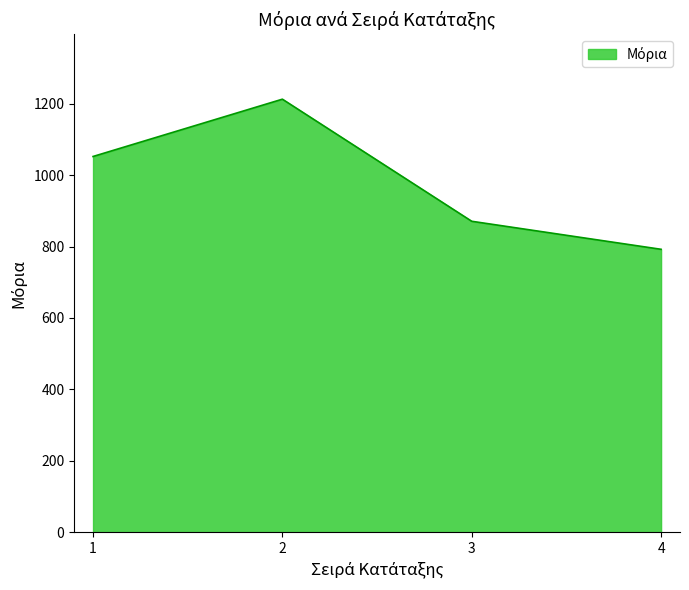

What is the sum of the values at 3 and 1?

1923.1